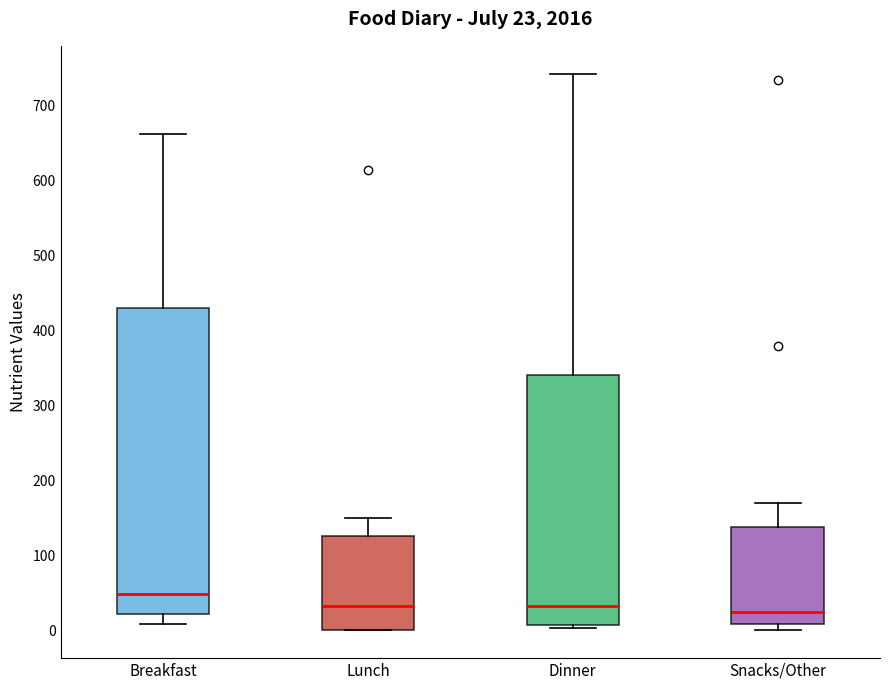

Comparing the boxes themselves (not the whiskers), which one is the tallest?

Breakfast